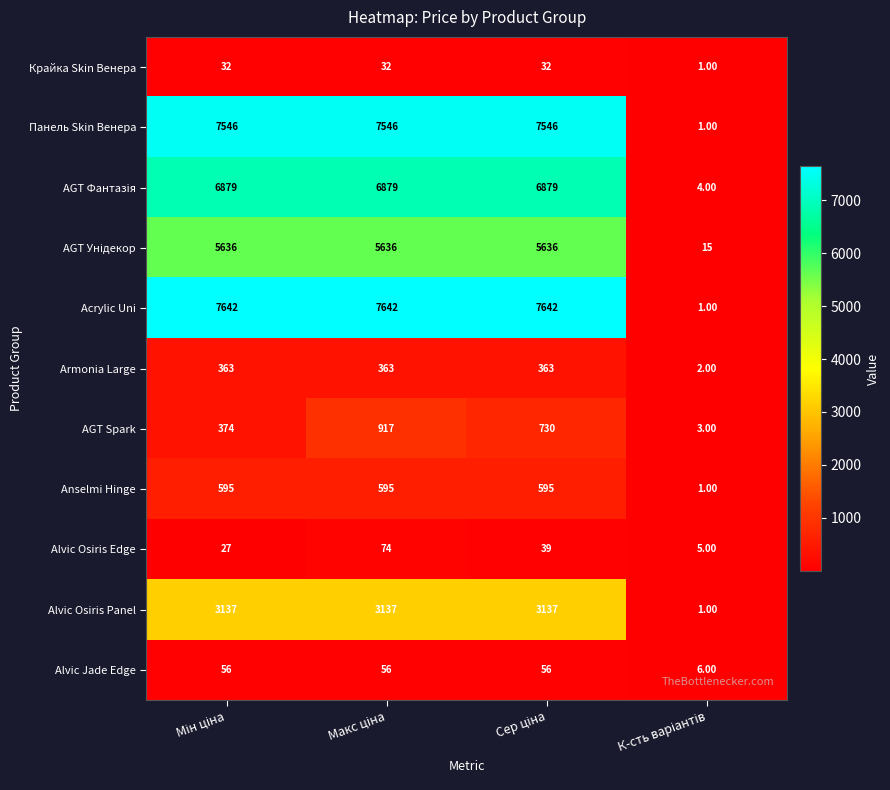

What is the smallest value displayed?

1